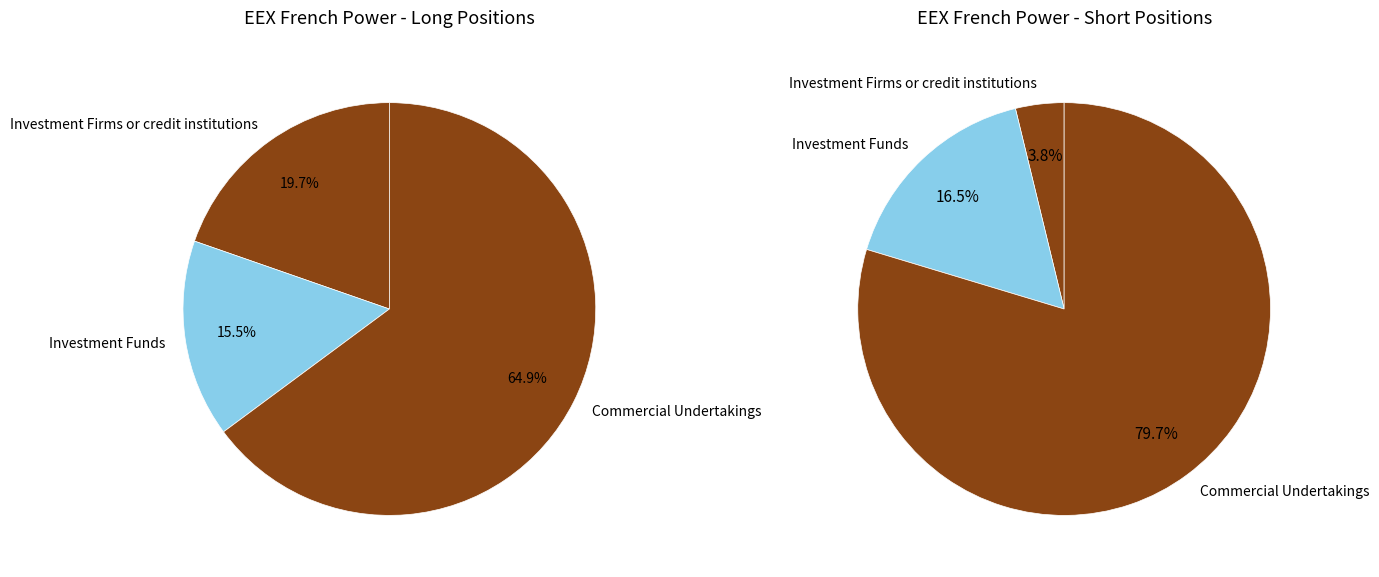

The Commercial Undertakings slice represents 93% of the pie. True or false?

False